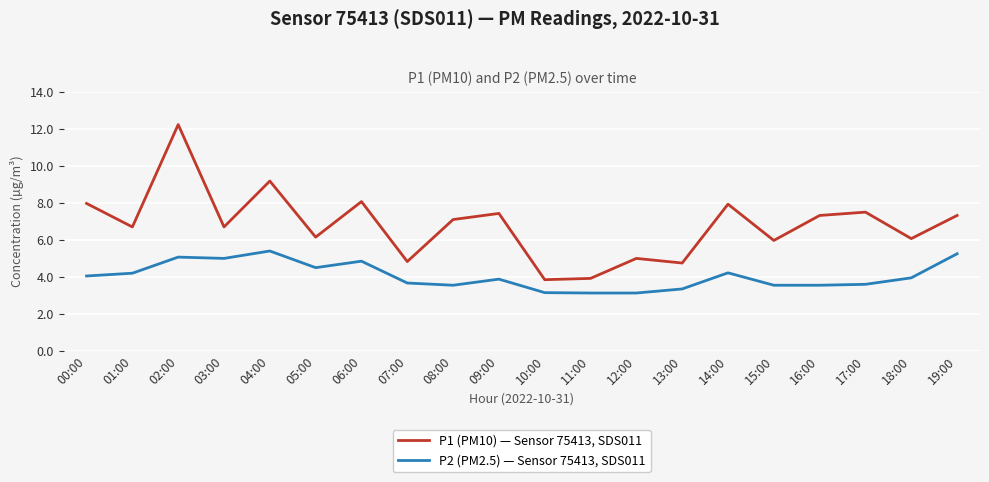

True or false: P2 (PM2.5) — Sensor 75413, SDS011 has a value of 3.1 at 10:00.

True